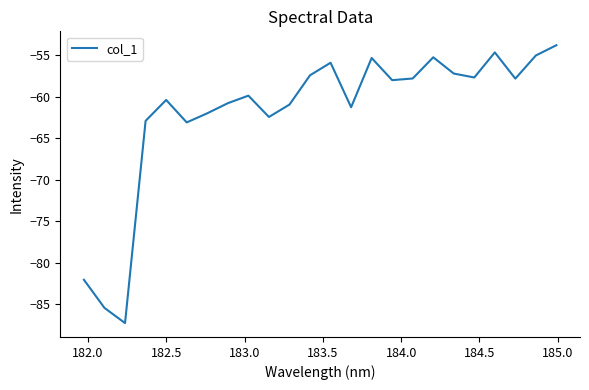

What is the maximum value shown in the chart?

-53.8